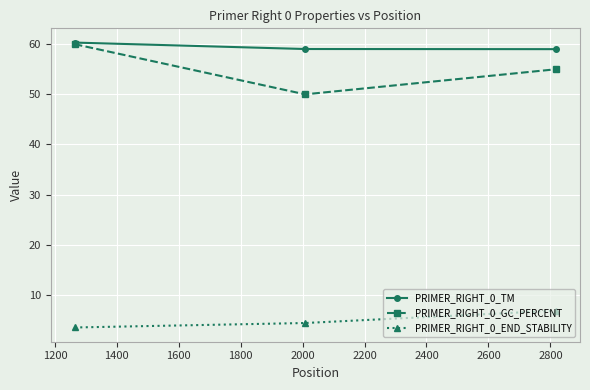

Which series has the widest spread of values?

PRIMER_RIGHT_0_GC_PERCENT